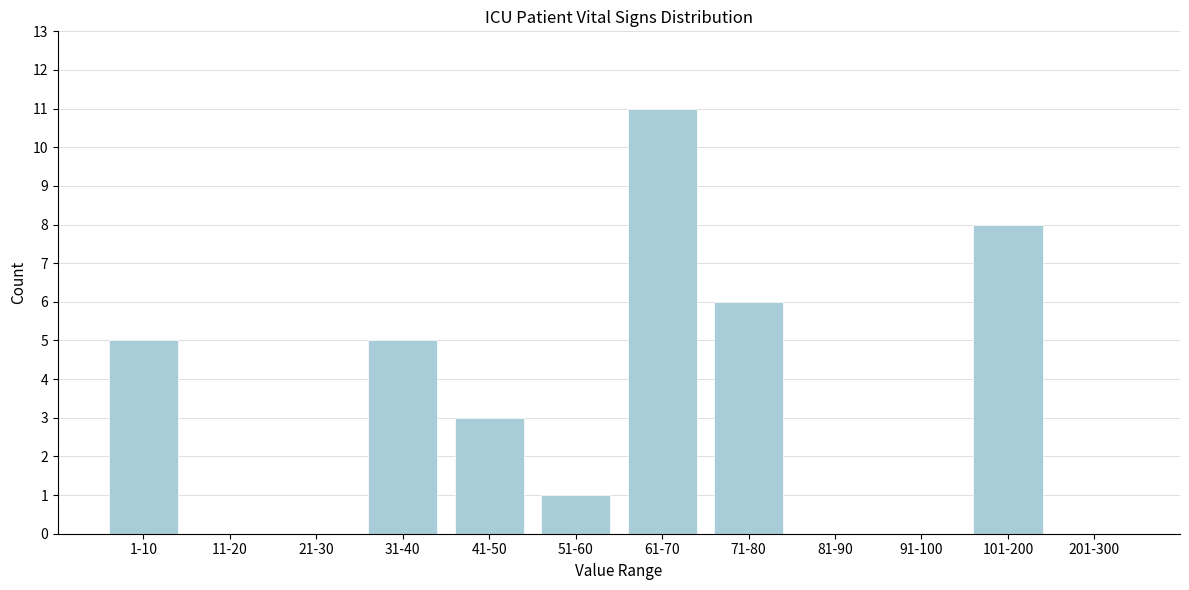

Reading left to right, transcribe all the data shown in this chart.

1-10=5	11-20=0	21-30=0	31-40=5	41-50=3	51-60=1	61-70=11	71-80=6	81-90=0	91-100=0	101-200=8	201-300=0